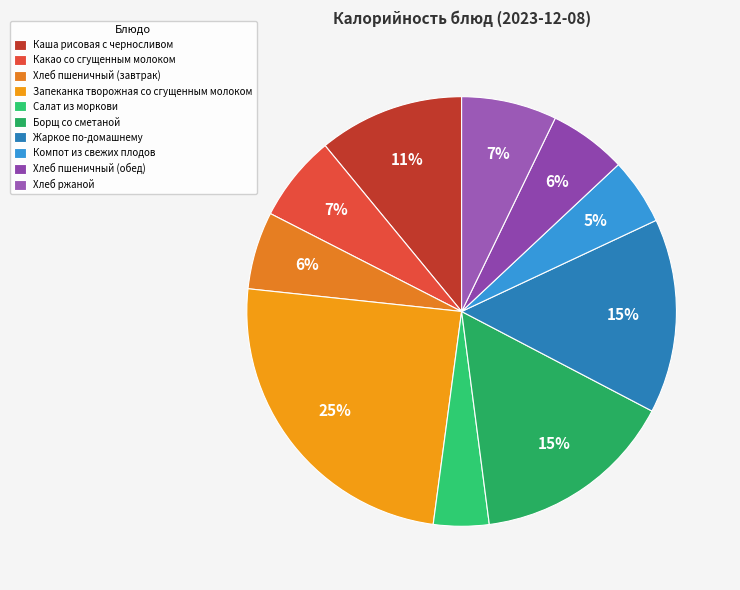

How many slices are in this pie chart?

10